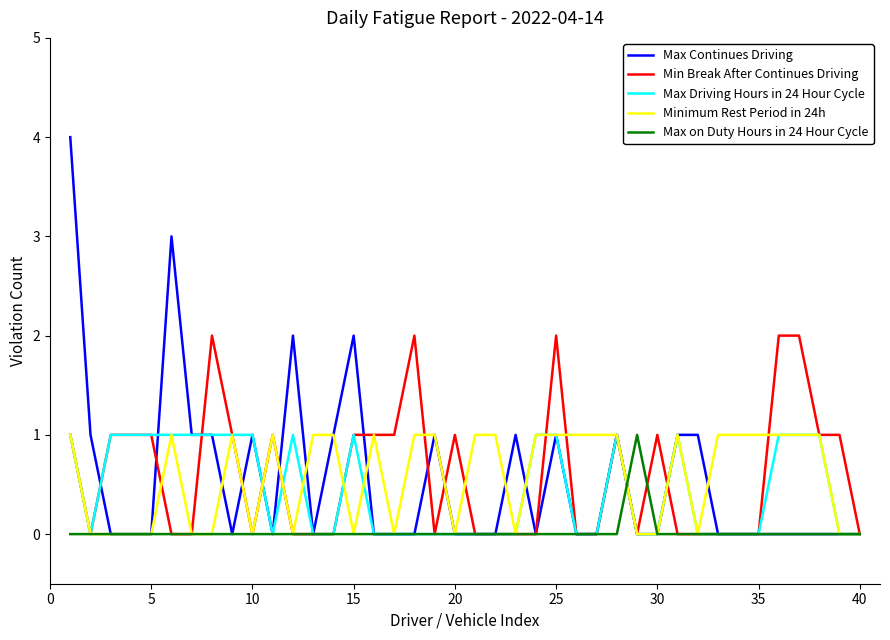

Which series has the largest range (max minus min)?

Max Continues Driving